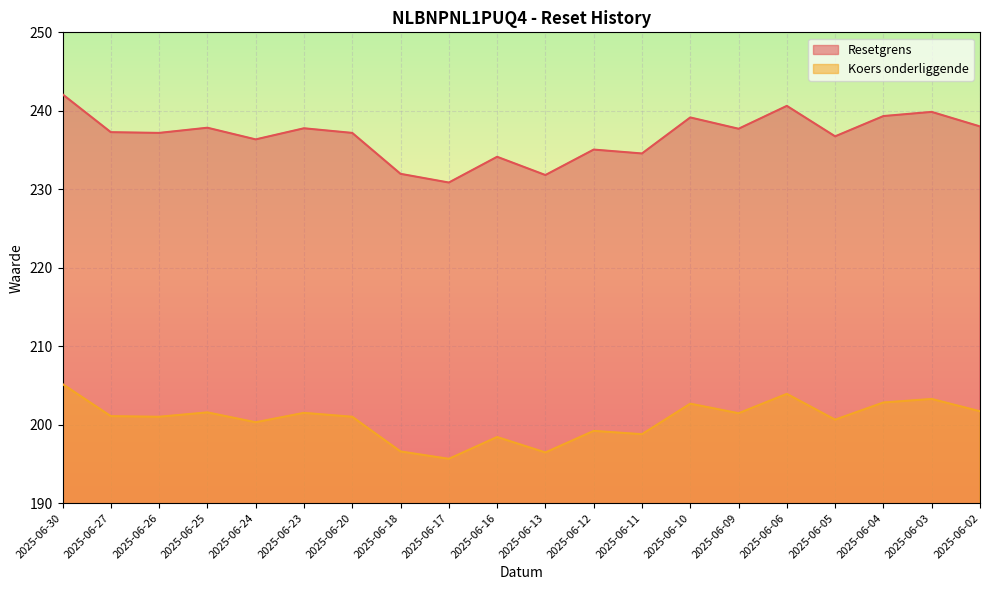

Does the chart display data point markers on the line(s)?

No